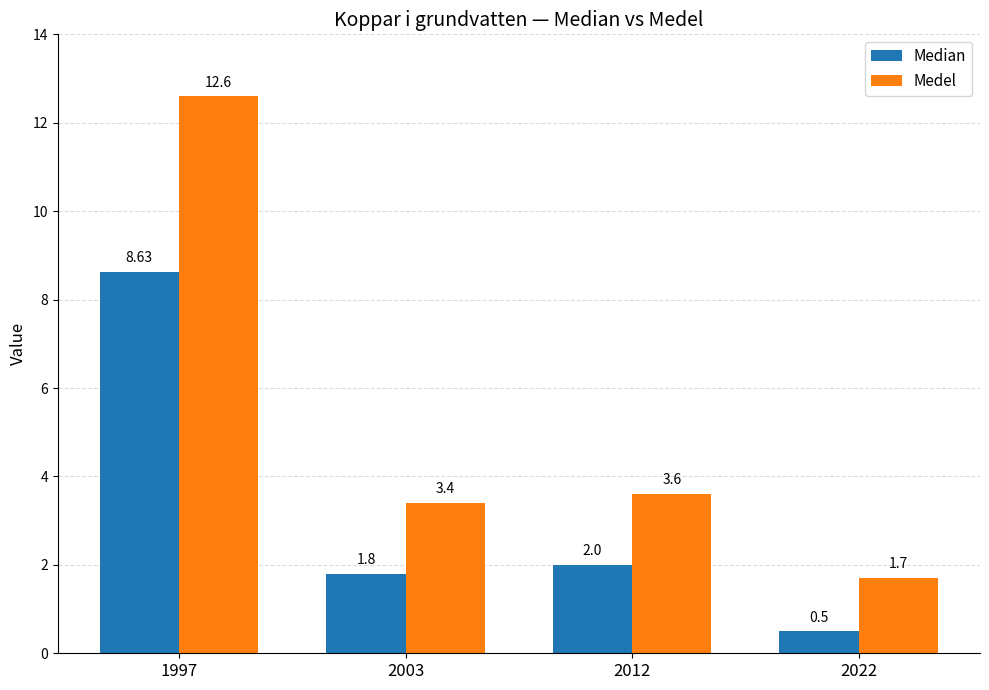

What is the lowest value of the Median series?

0.5